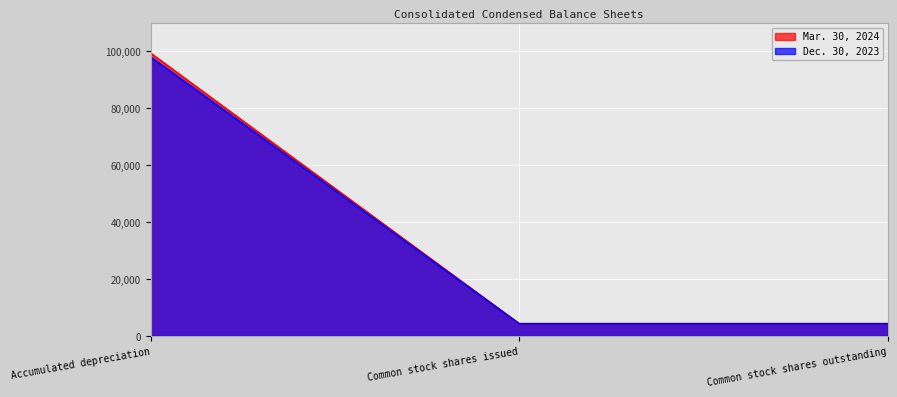

List the series in order of their overall mean, lowest first.

Dec. 30, 2023, Mar. 30, 2024